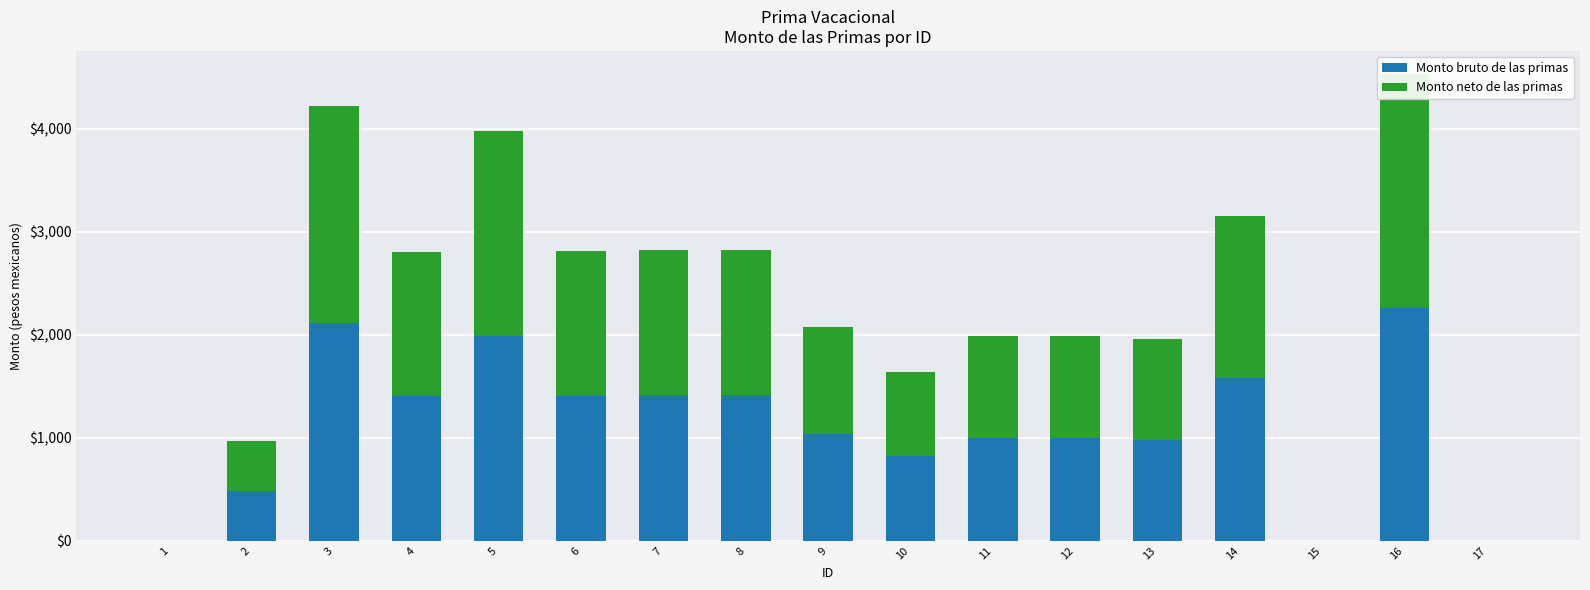

How many values in Monto neto de las primas are above zero?

14